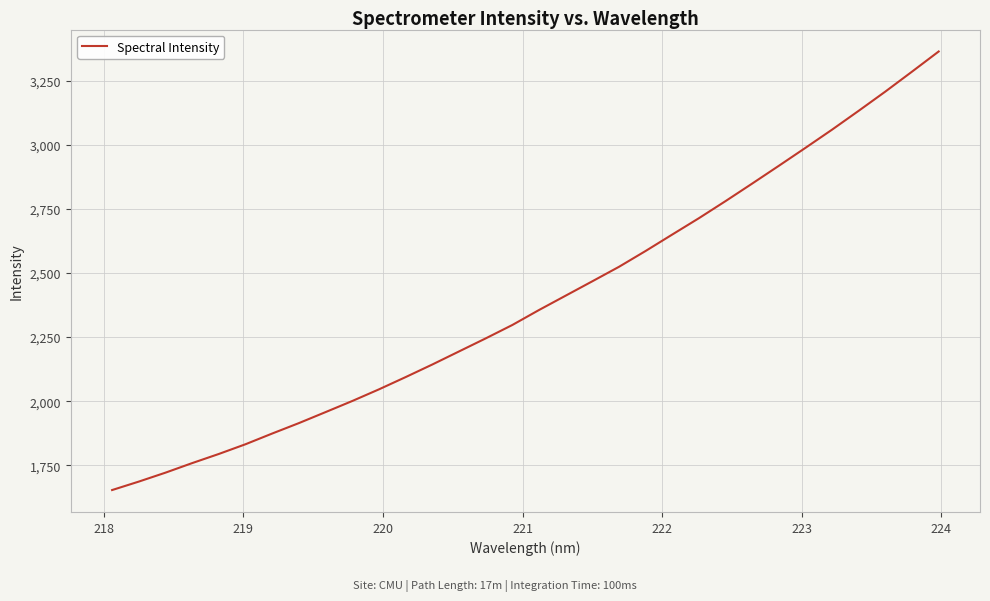

What is the difference between the maximum and minimum values?

1709.6